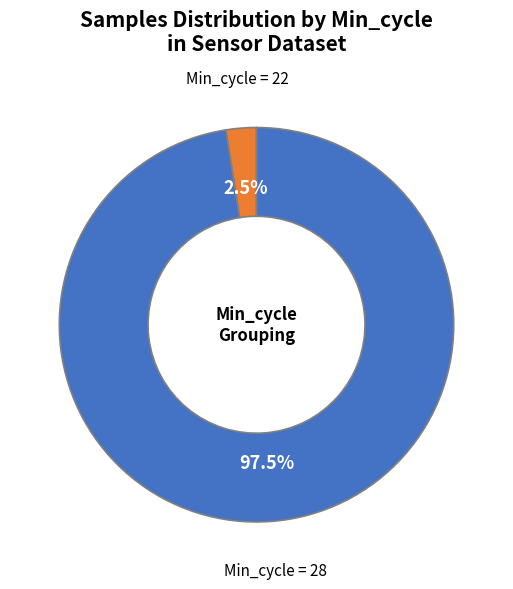

Is there a majority slice in this chart?

Yes